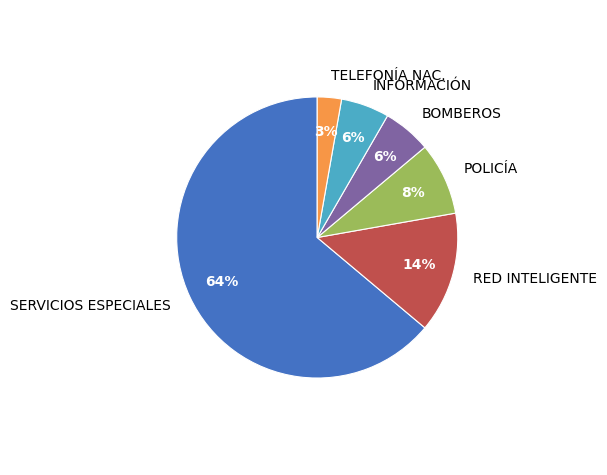

Combined, do TELEFONÍA NAC. and BOMBEROS account for over 50%?

No